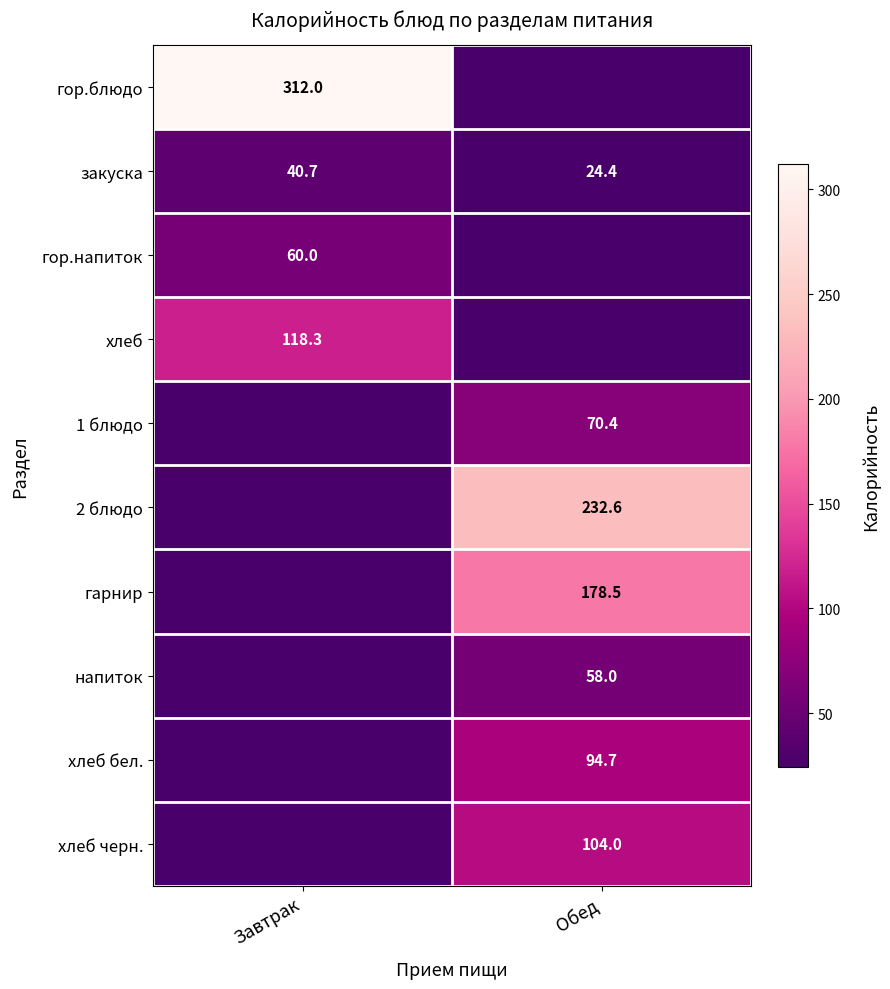

What is the difference between the закуска values at Завтрак and Обед?

16.3